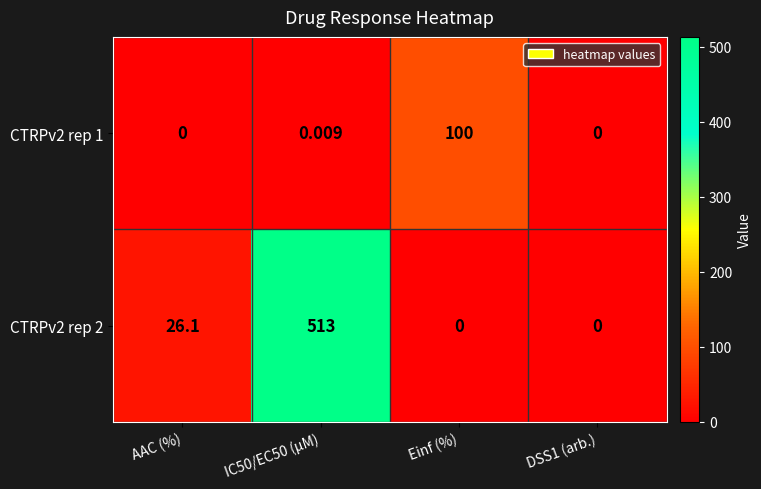

What is the spread (max minus min) of values at Einf (%)?

100.0